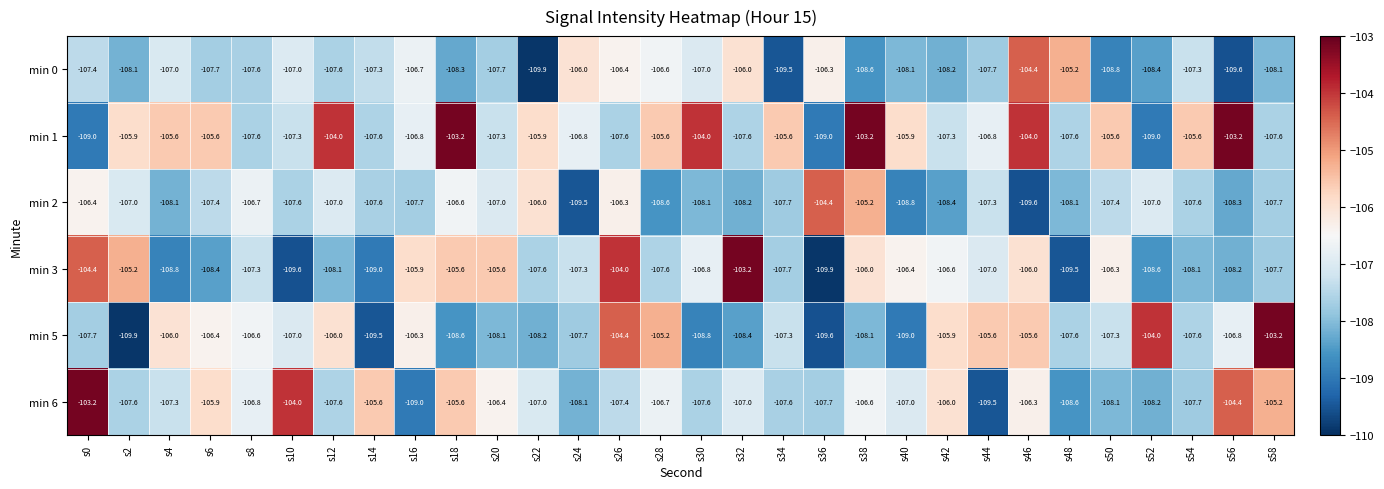

The value of min 1 at s12 is -45.9. True or false?

False